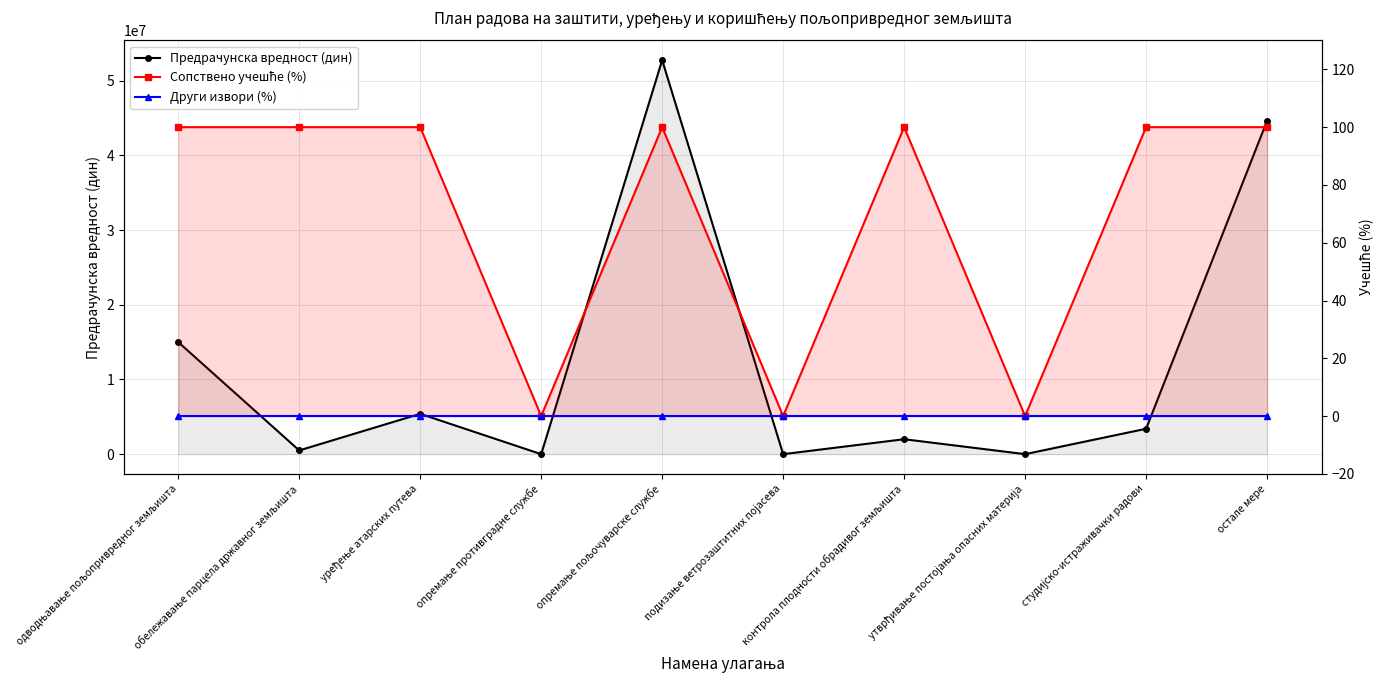

How many lines are shown in the chart?

3